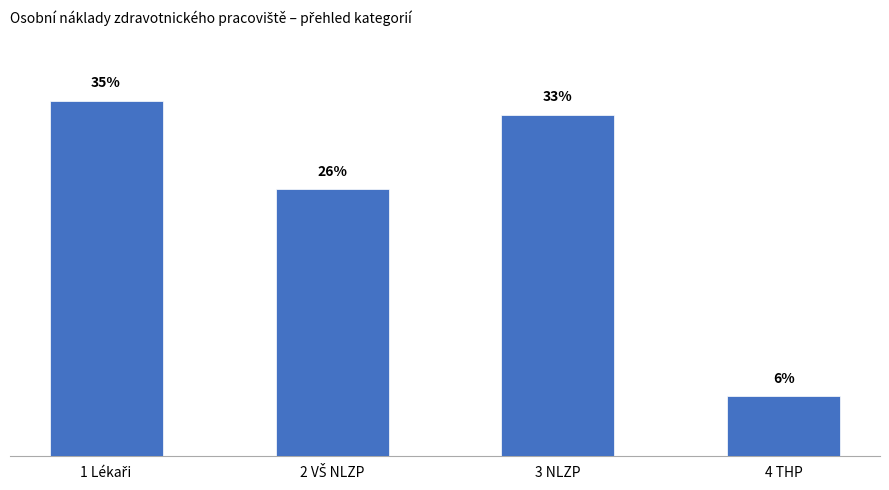

The chart shows a value of 8005641 at 1 Lékaři. True or false?

False